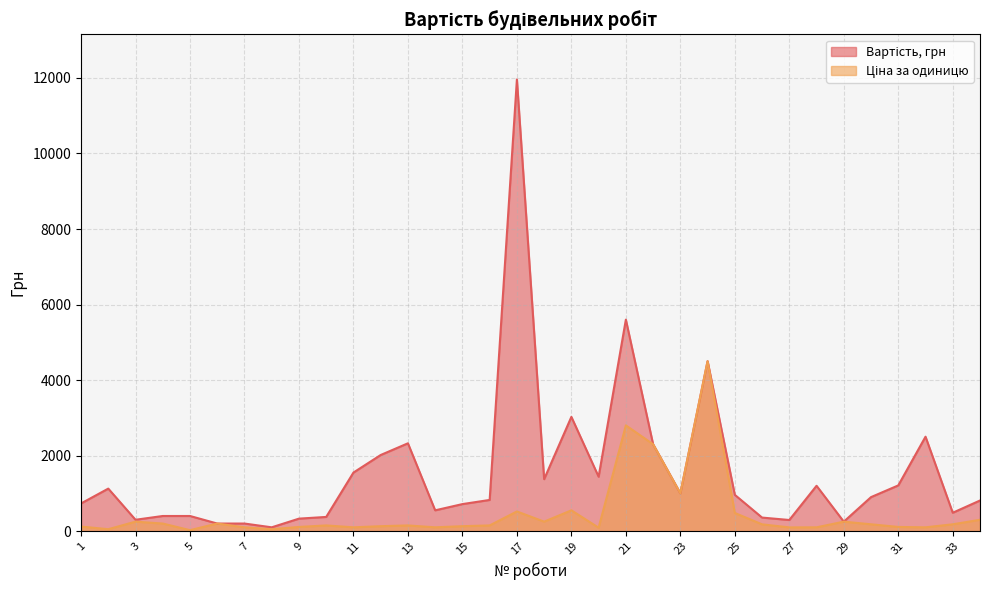

What is the value of the Вартість, грн point at the 29th from the left?

250